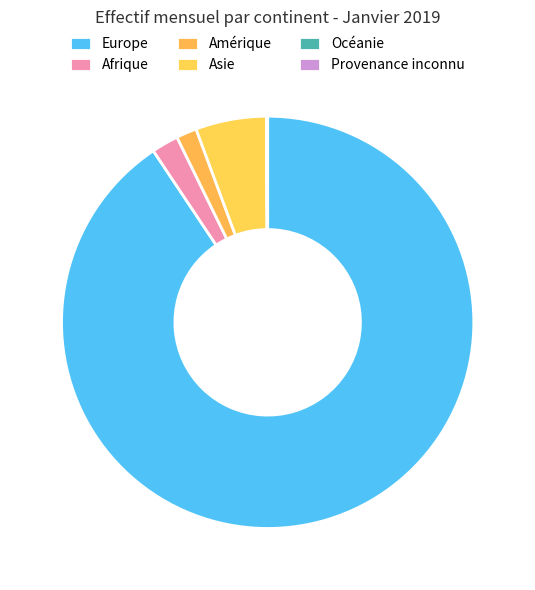

What percentage is NOT represented by Asie?

94.4%